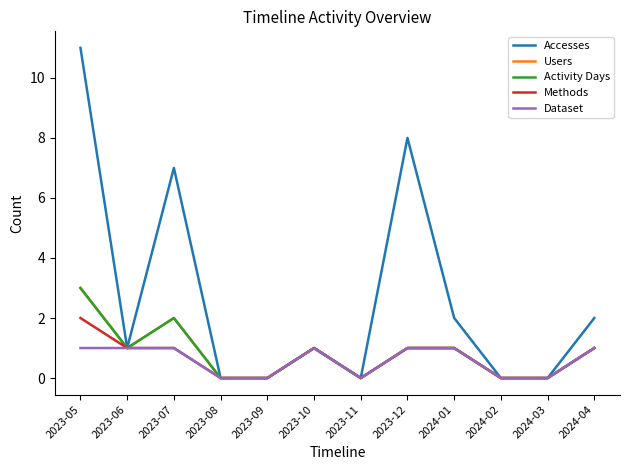

Does the chart display data point markers on the line(s)?

No